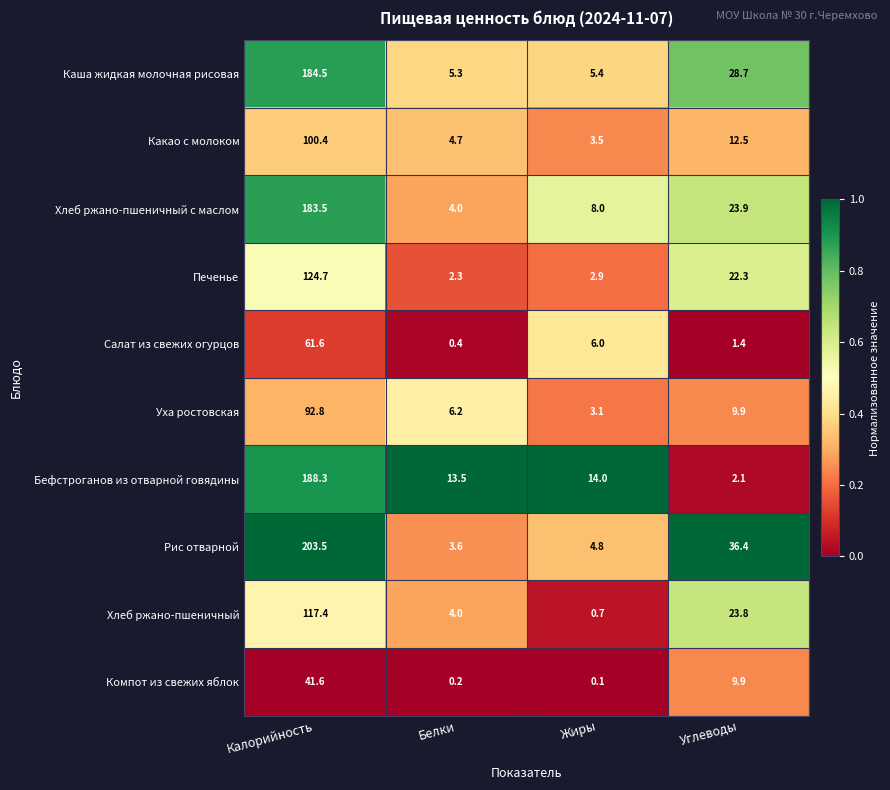

Is it true that Бефстроганов из отварной говядины equals 2.1 at Углеводы?

True